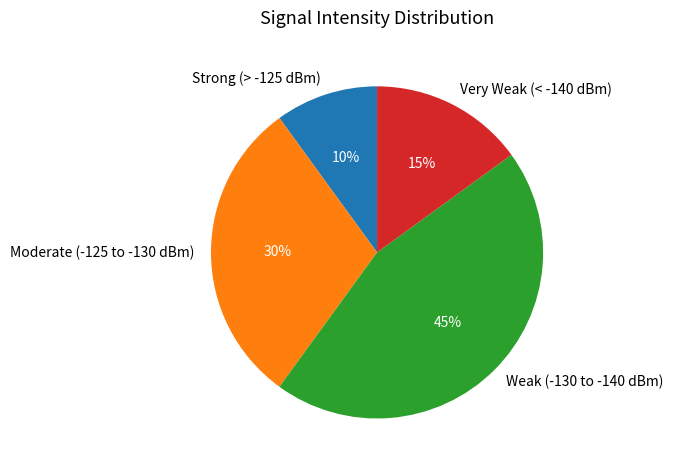

What is the largest slice in the pie chart?

Weak (-130 to -140 dBm)